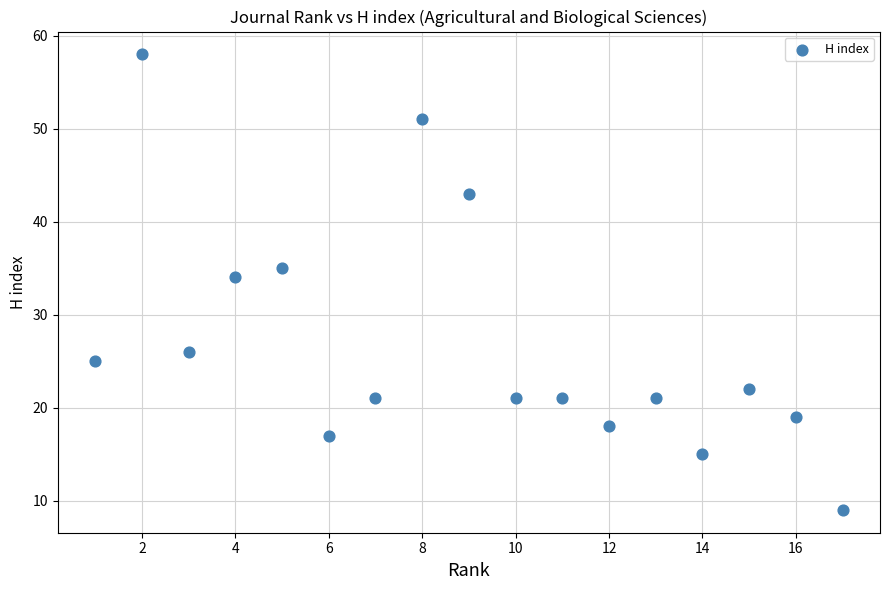

What is the range of X values (max minus min)?

16